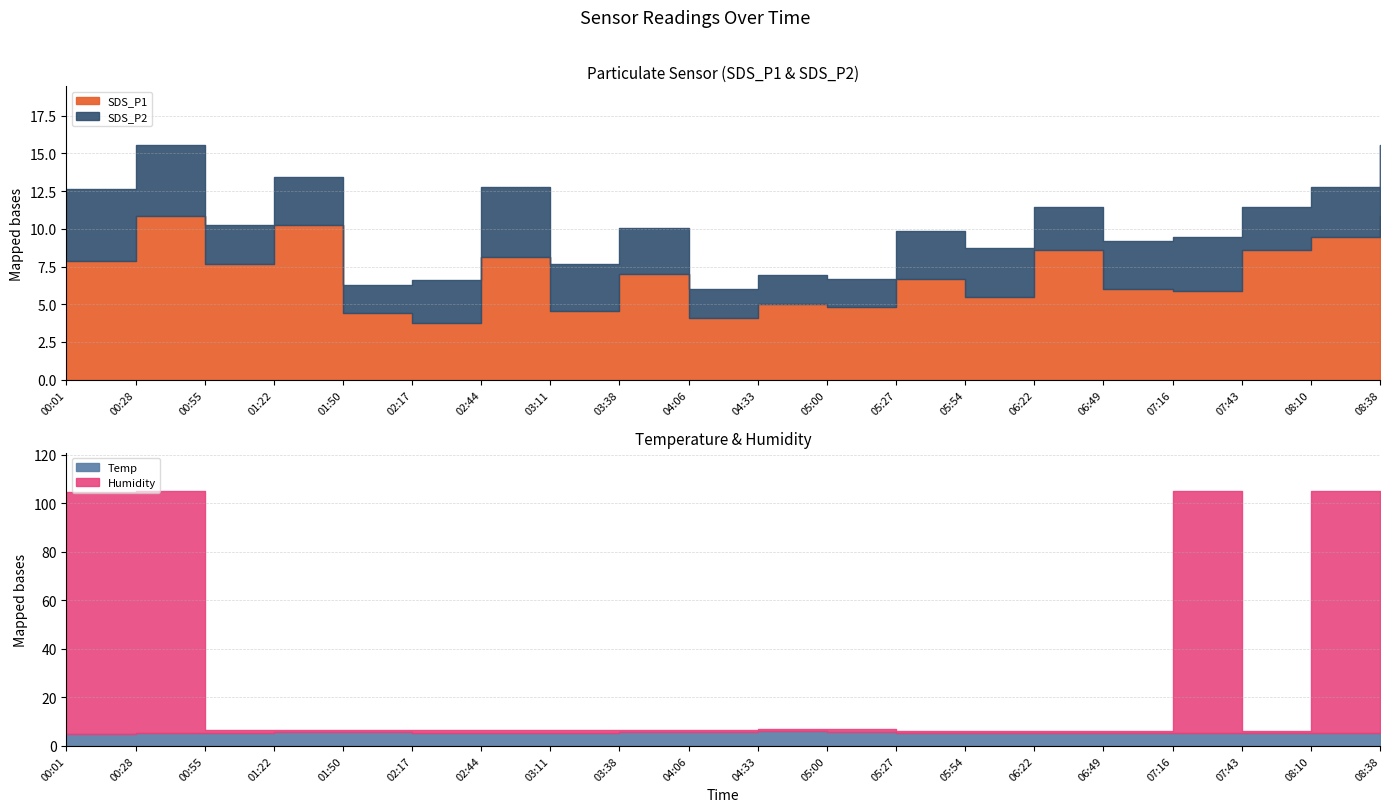

Is the value of SDS_P1 at 02:17 greater than the value of Temp at 00:55?

No